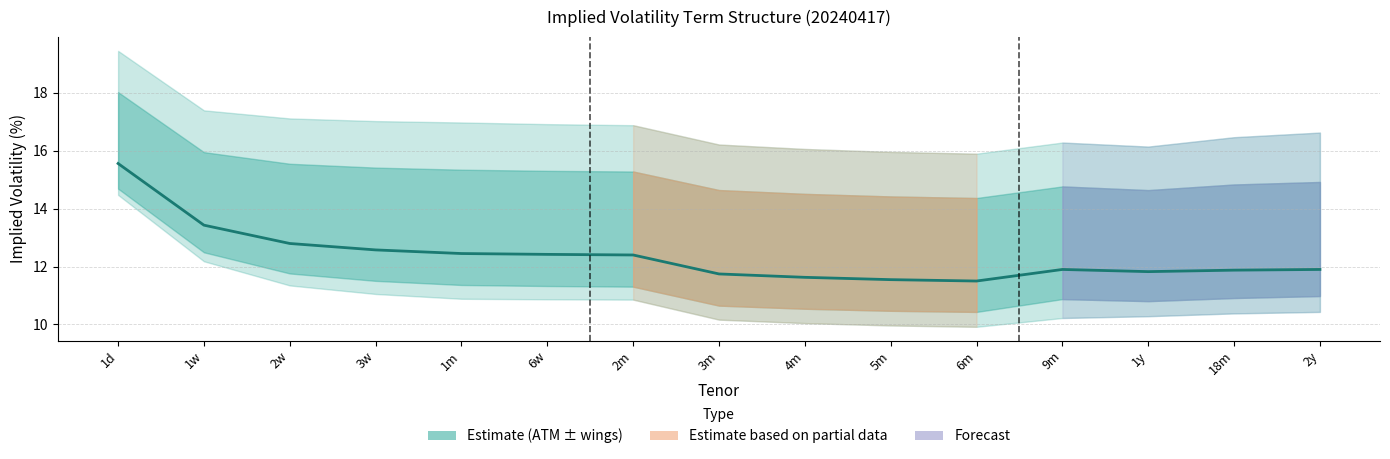

The chart shows a value of 11.6 at 4m. True or false?

True